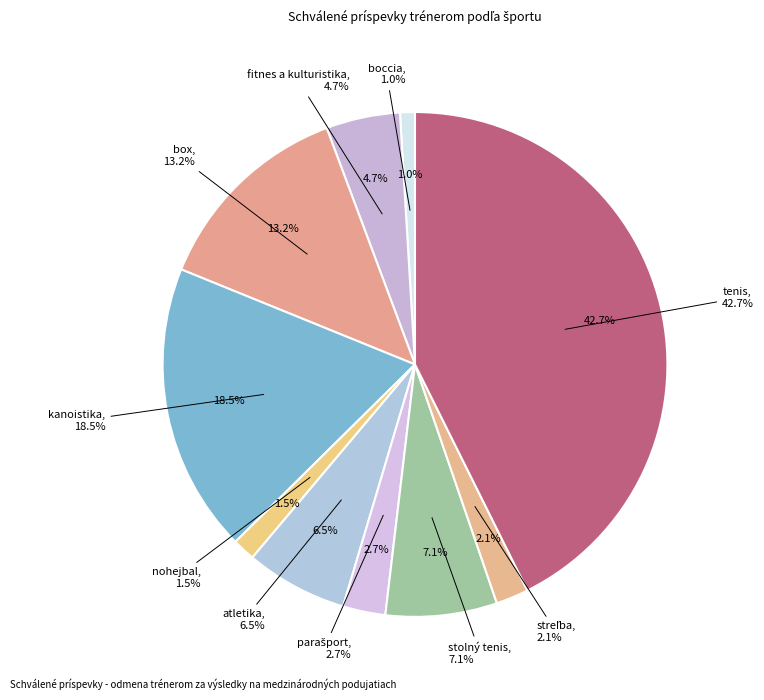

Combined, what portion of the pie is box and tenis?

55.8%